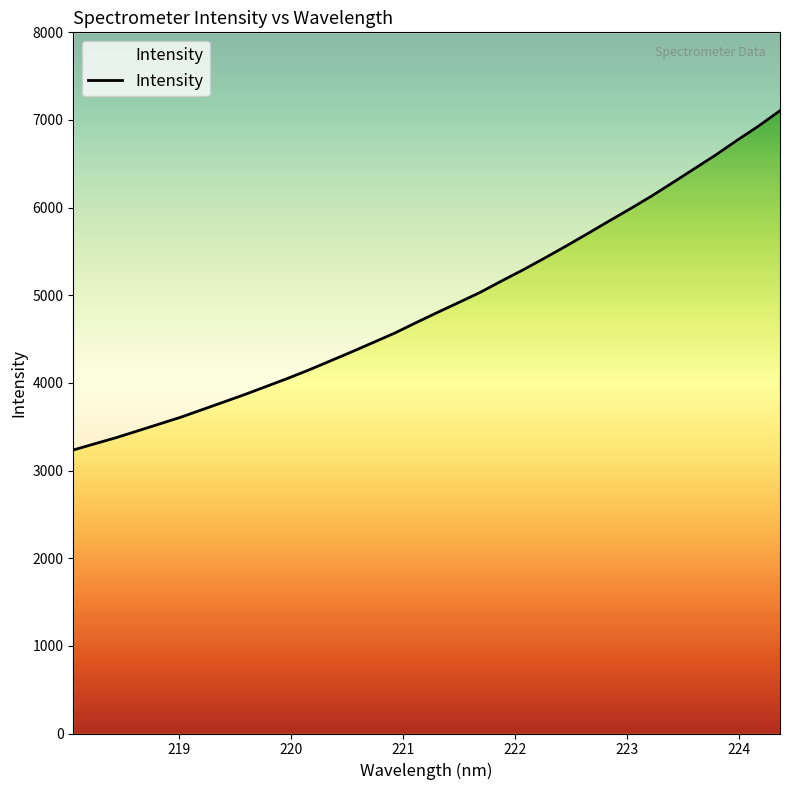

At which label is the value closest to 5170?

221.8812